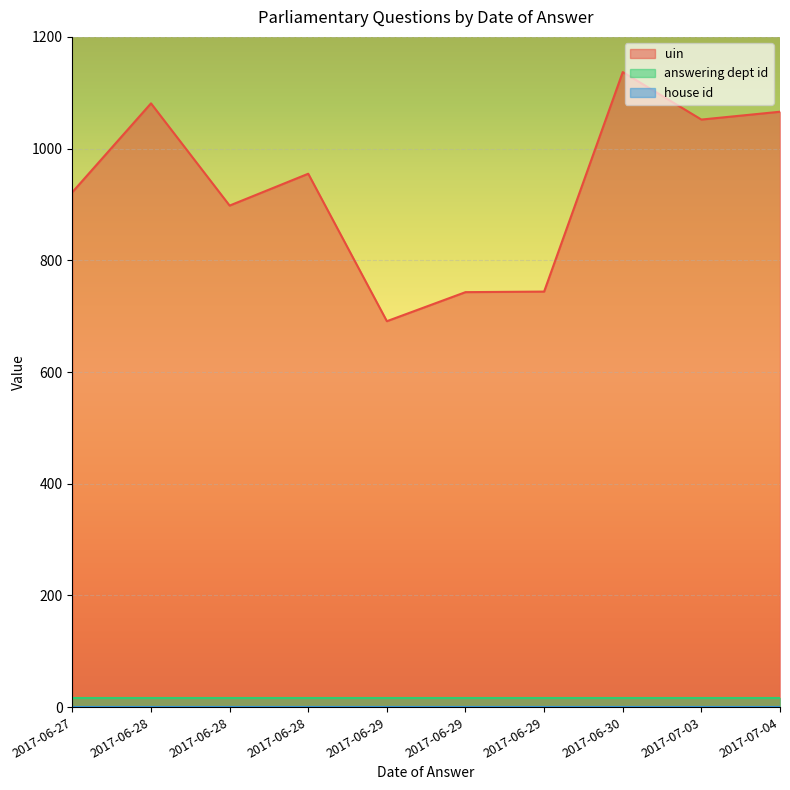

Which has a higher value, 2017-06-30 or 2017-06-29?

2017-06-30